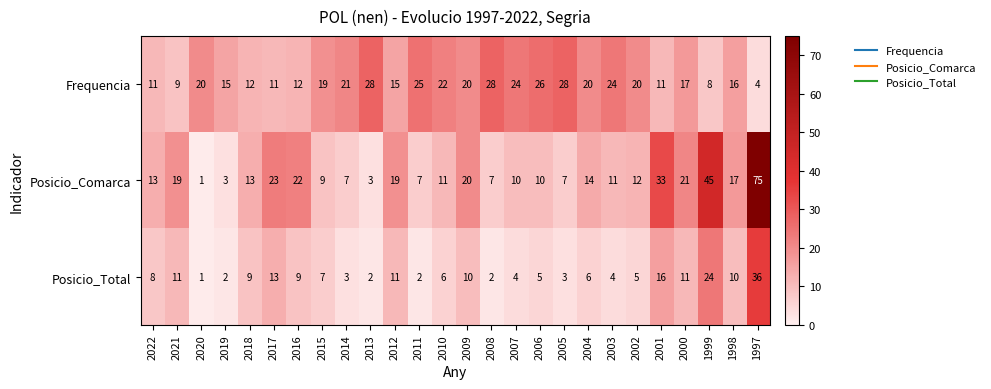

Which series has the largest total across all categories?

Frequencia